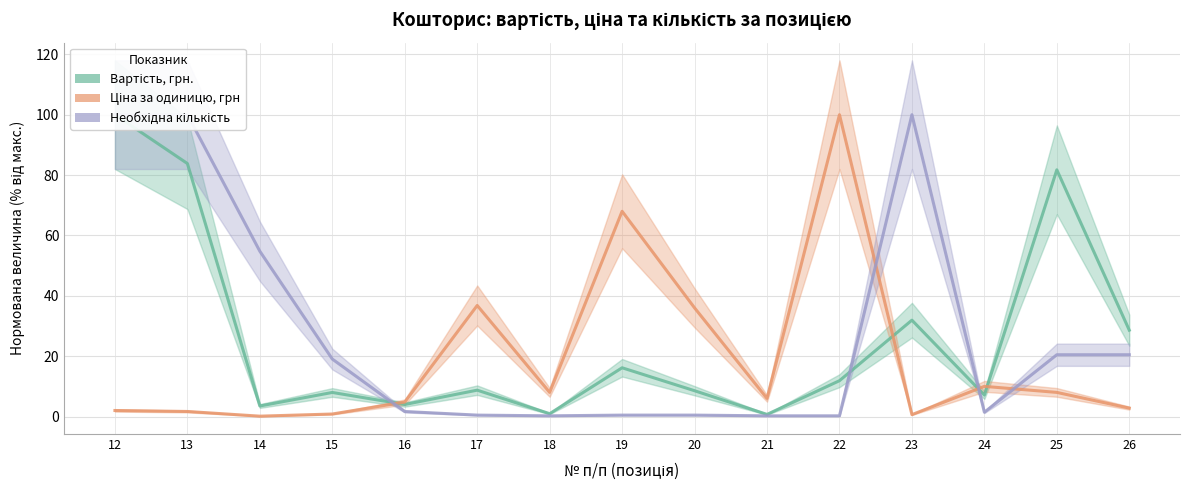

Does the chart have visible grid lines?

Yes